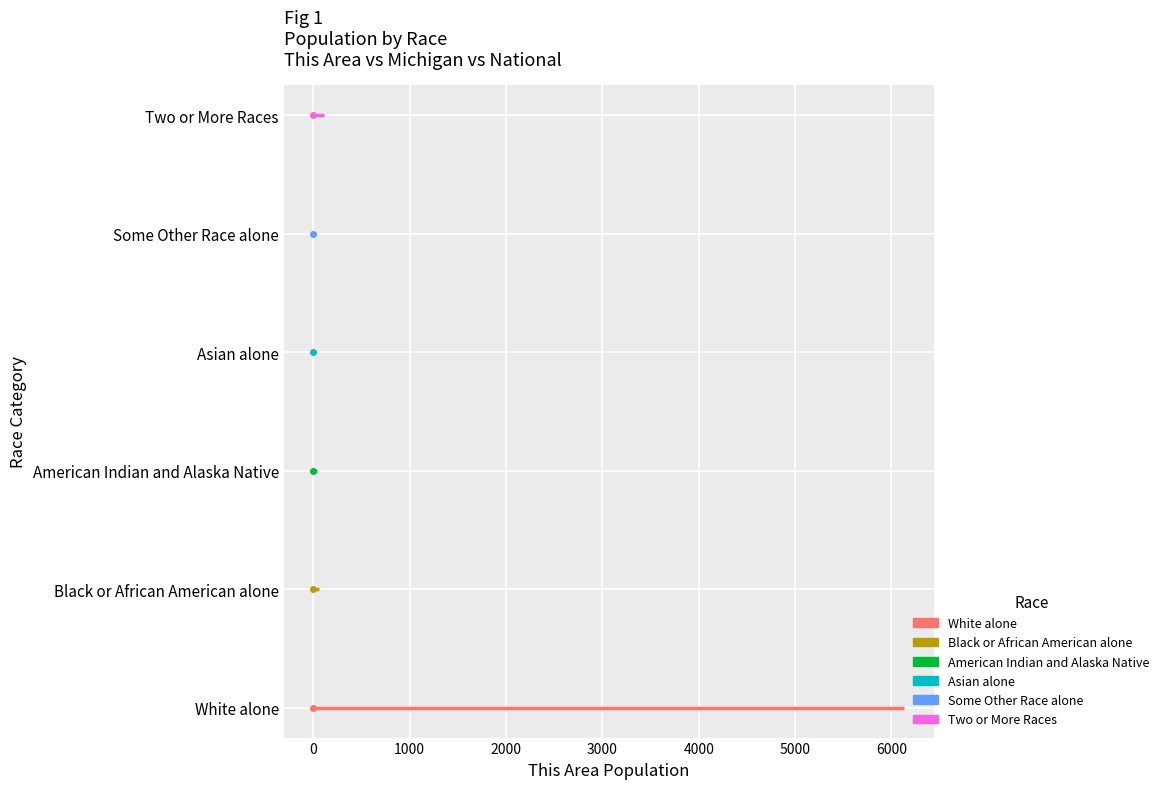

Which series has the widest spread of values?

White alone